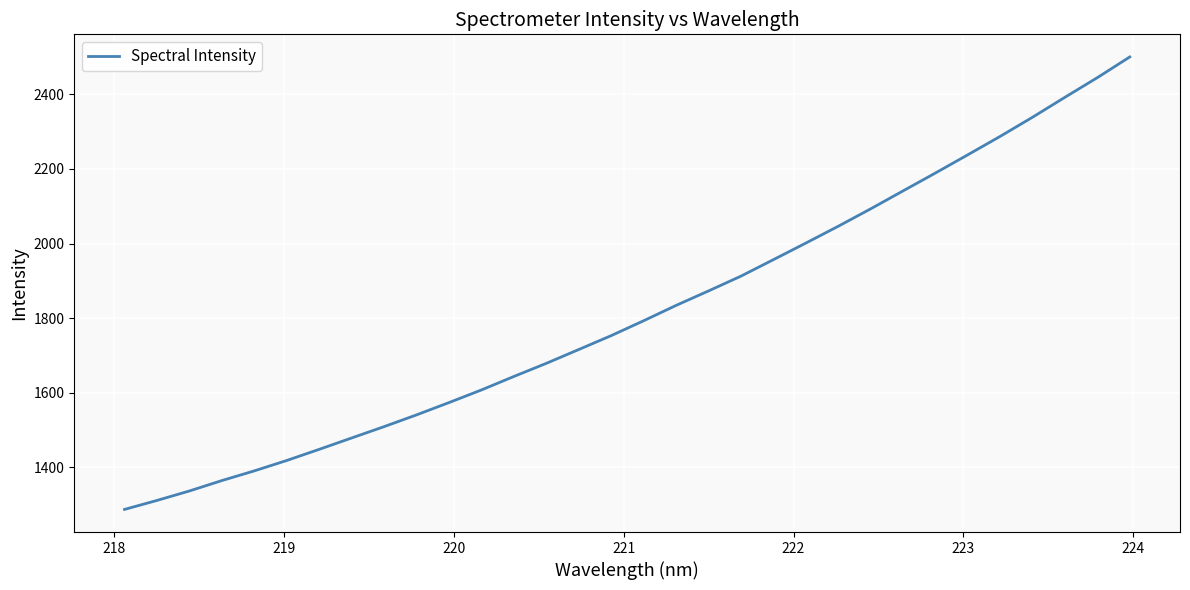

What is the minimum value shown in the chart?

1287.5